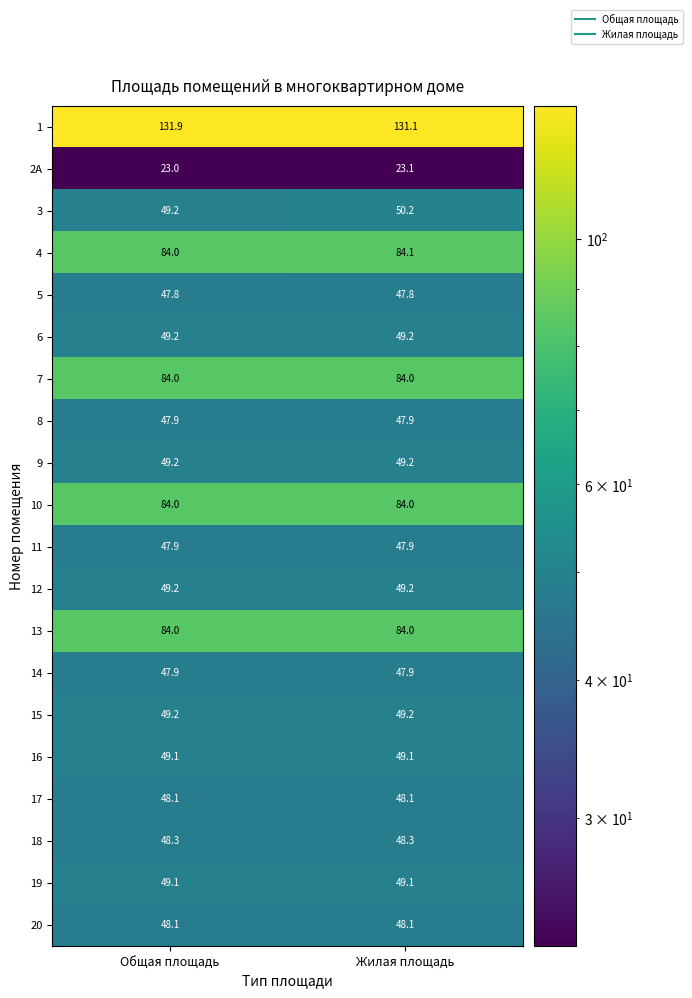

How many categories are shown in the chart?

2